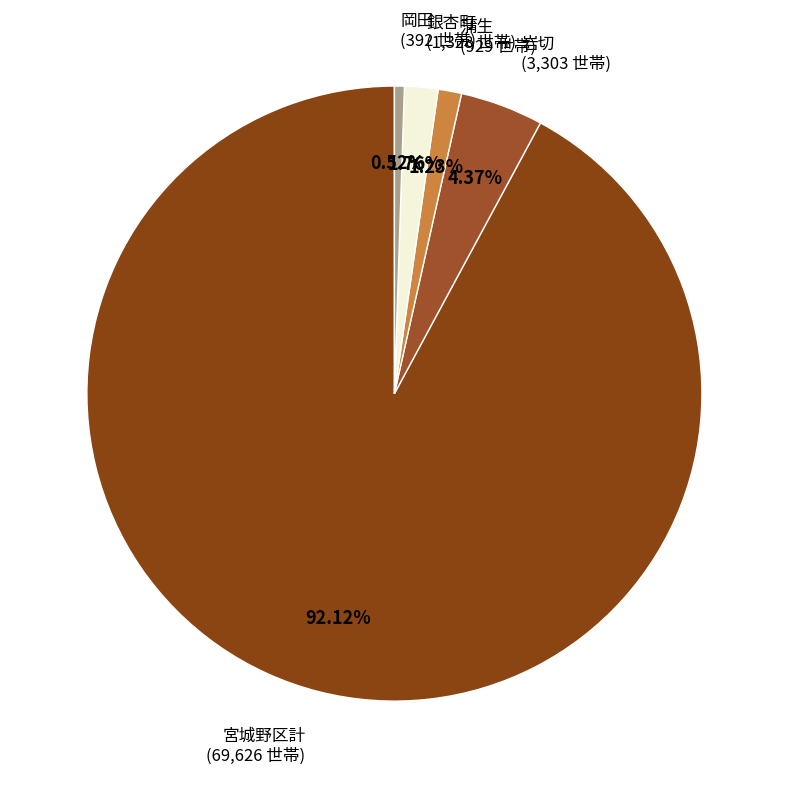

Is it true that 岩切 is 4% of the pie?

True